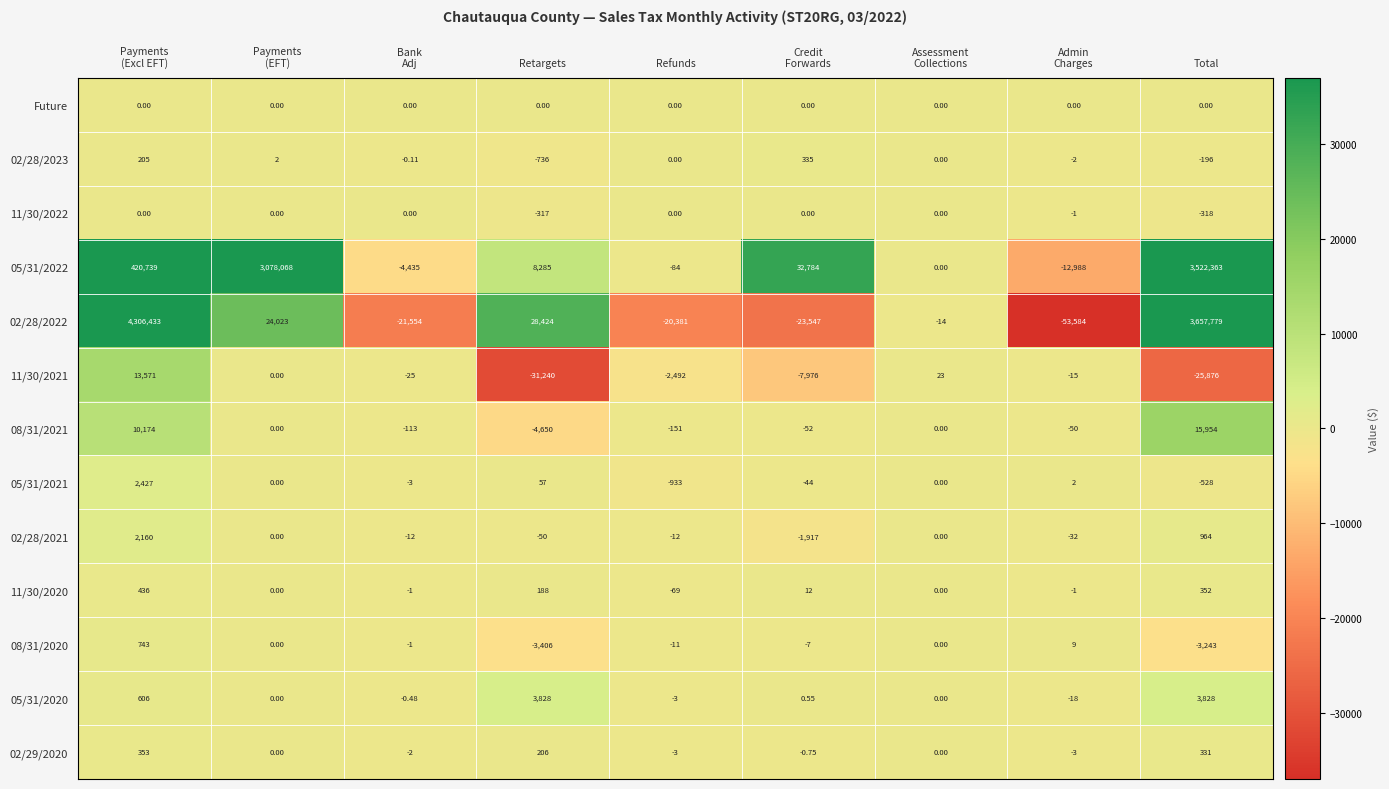

How many distinct data groups are displayed?

13